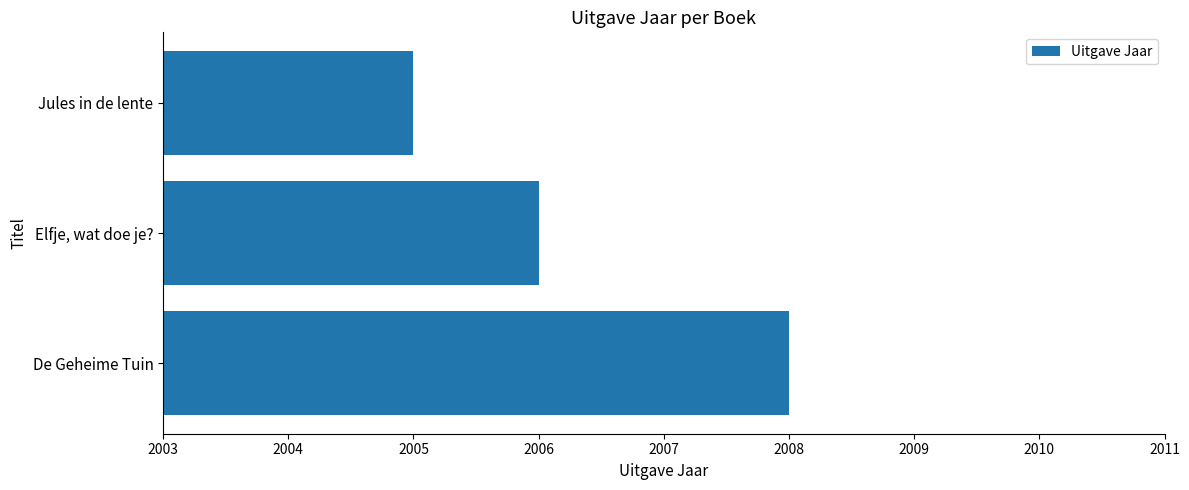

Rank the categories by value from lowest to highest.

Jules in de lente, Elfje, wat doe je?, De Geheime Tuin